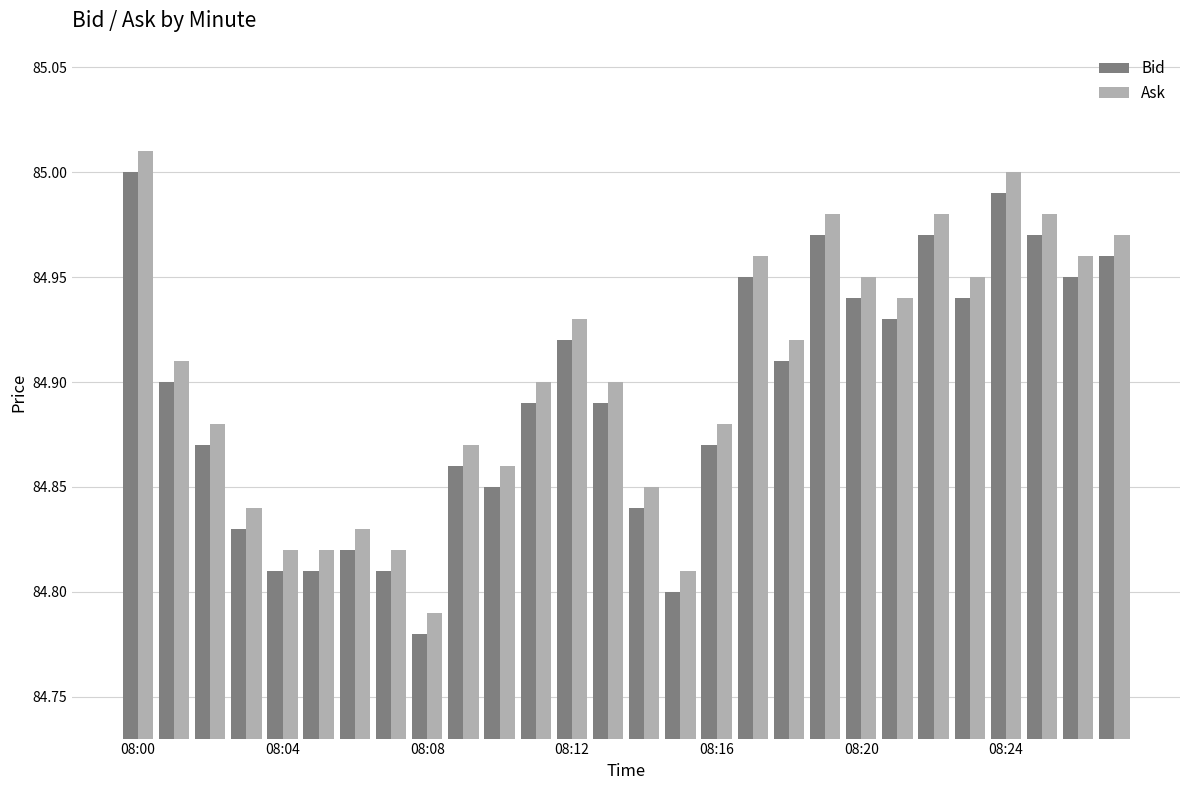

Are the bars horizontal?

No